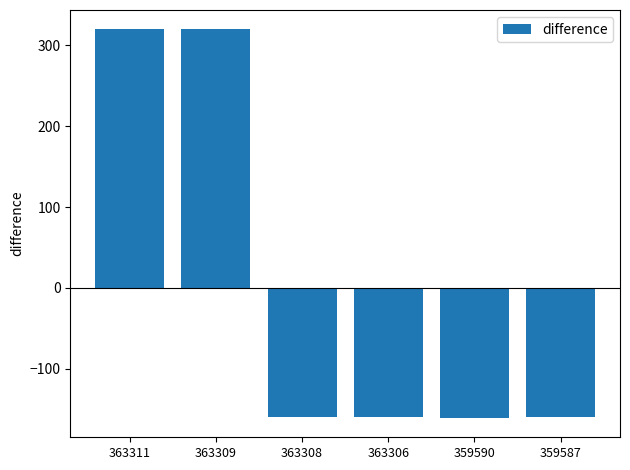

What is the value of the 5th bar from the left?

-160.6